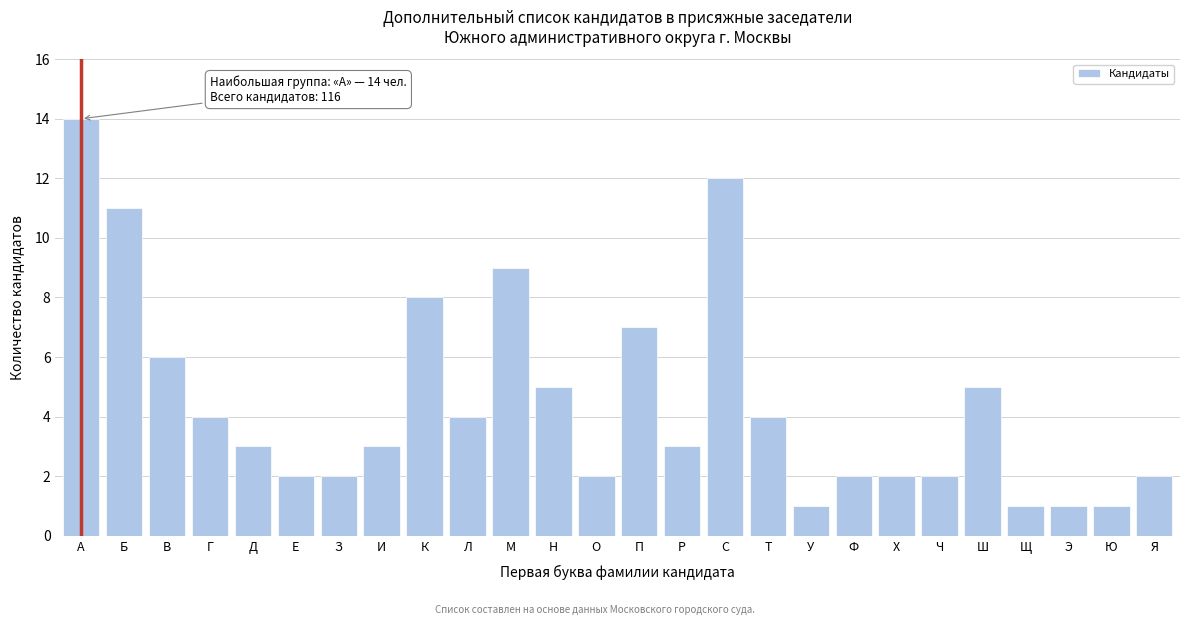

Reading right to left, extract all data points from this chart.

2	1	1	1	5	2	2	2	1	4	12	3	7	2	5	9	4	8	3	2	2	3	4	6	11	14